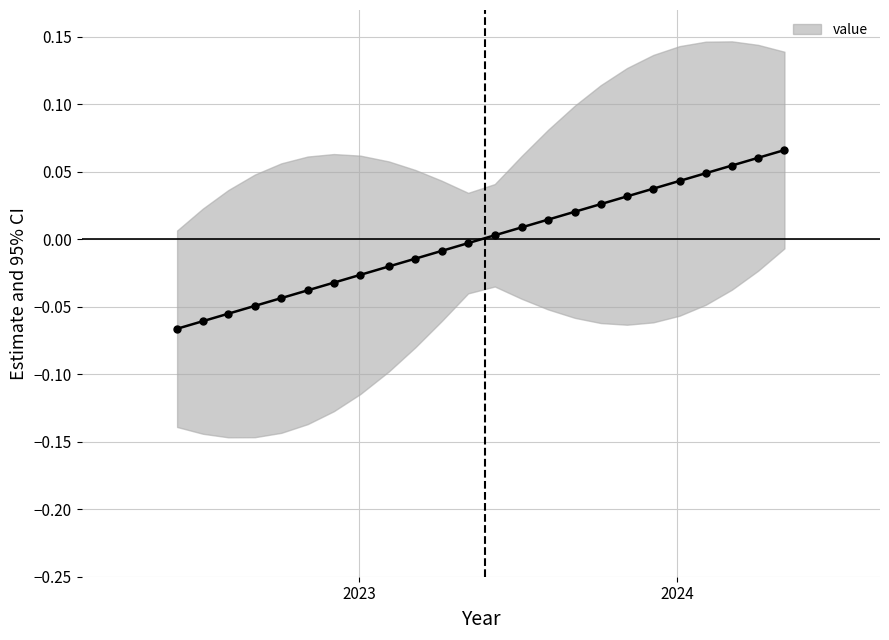

How many values are below zero?

12